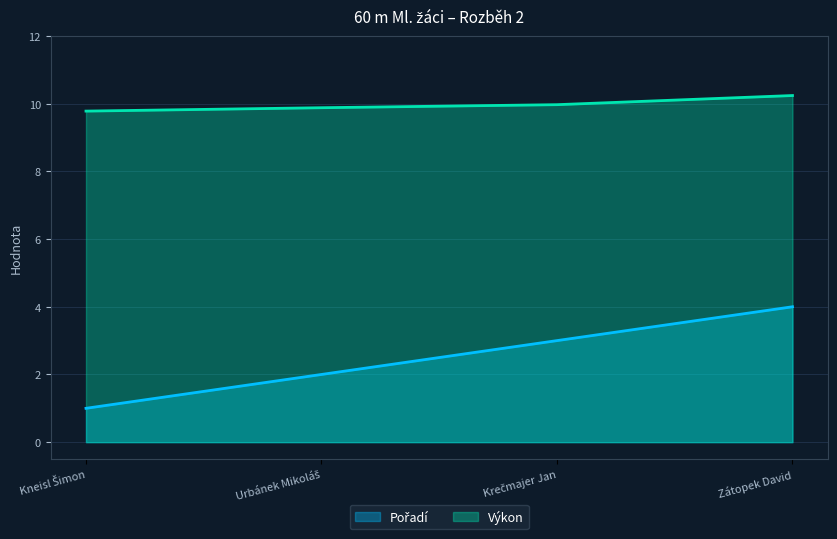

Is it true that Výkon equals 3.0 at Krečmajer Jan?

False